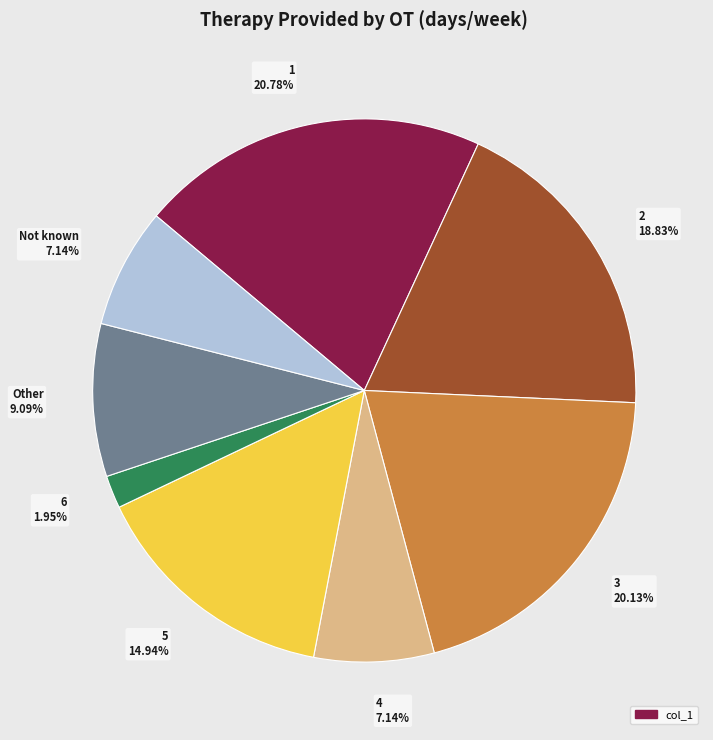

Is Not known 7.14% the majority of the pie?

No